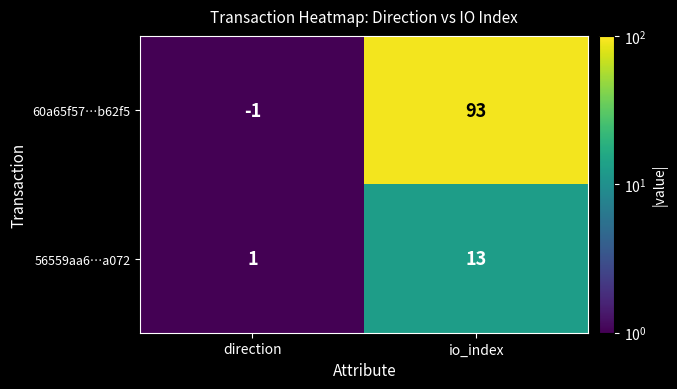

Reading left to right, list all the values displayed in this chart.

60a65f57…b62f5: -1	93
56559aa6…a072: 1	13